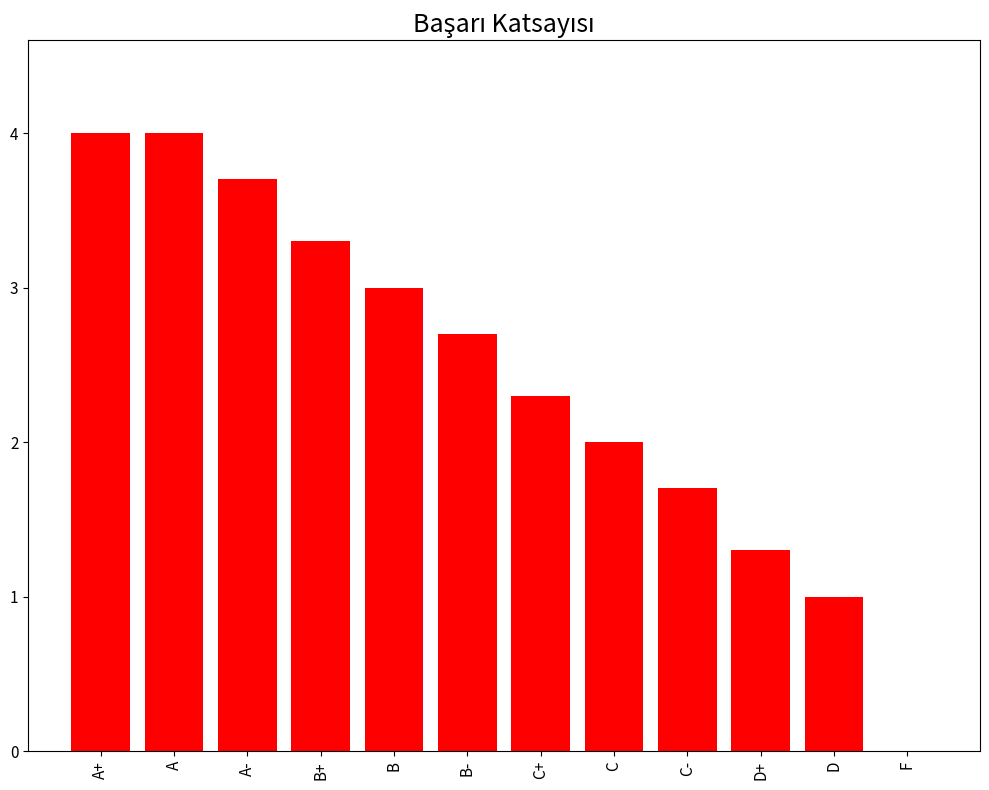

What value does the data have at B+?

3.3